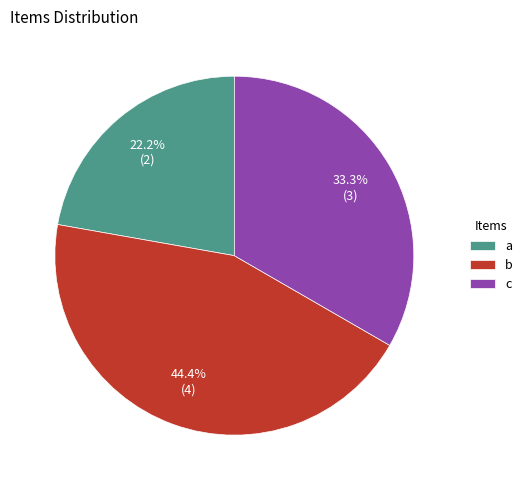

Which category has the biggest portion of the pie?

b